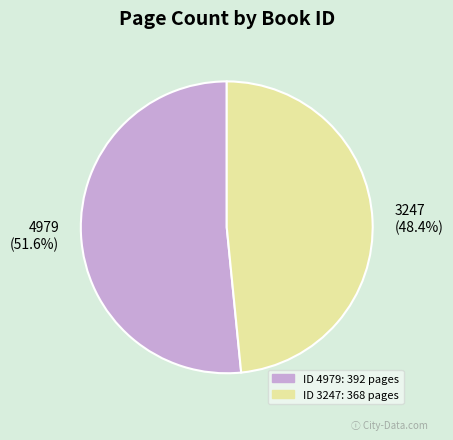

Does 4979 represent more than half of the total?

Yes